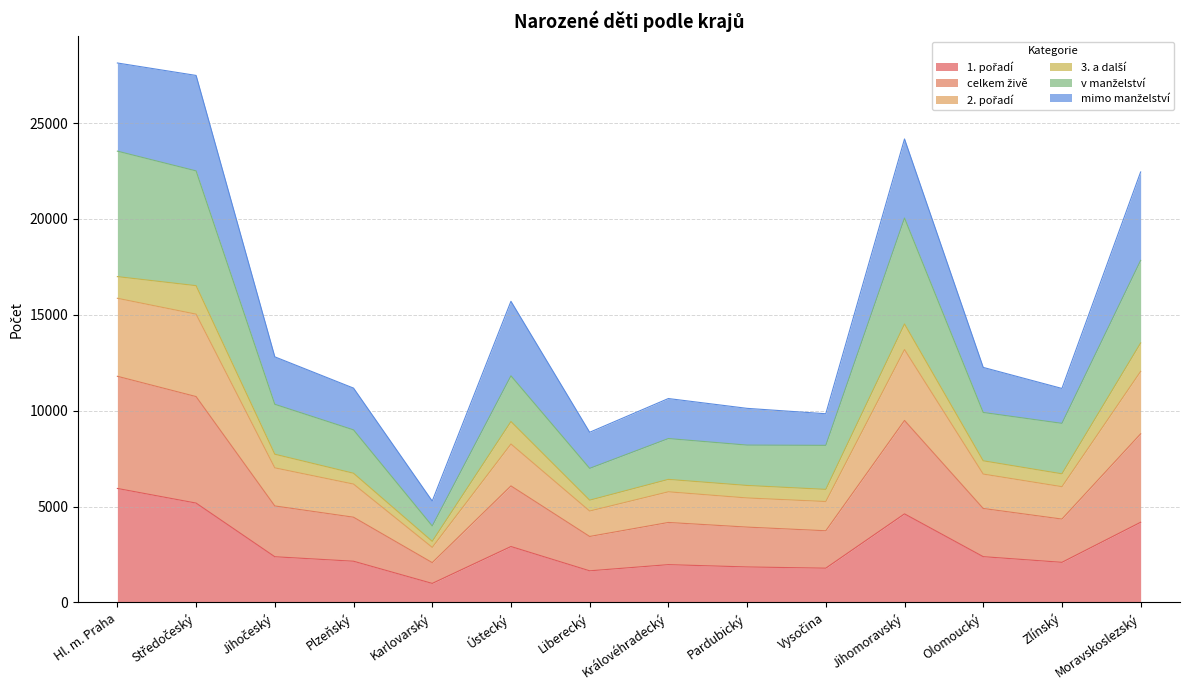

What is the total value across all series at Ústecký?

15706